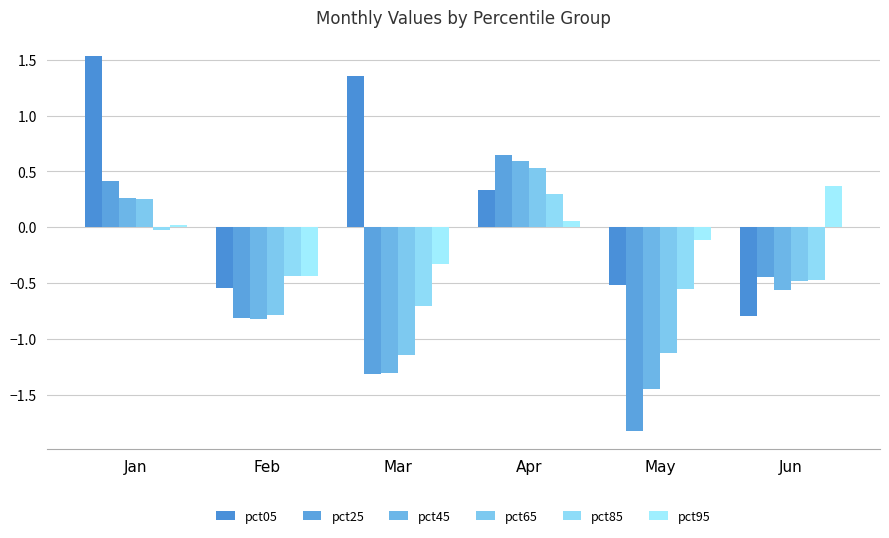

How many pct05 values are between 0 and 1?

1